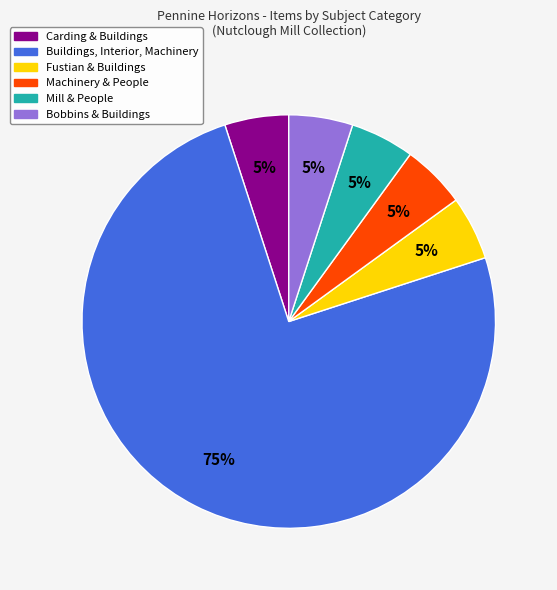

To the nearest percent, what is the average slice percentage?

17%